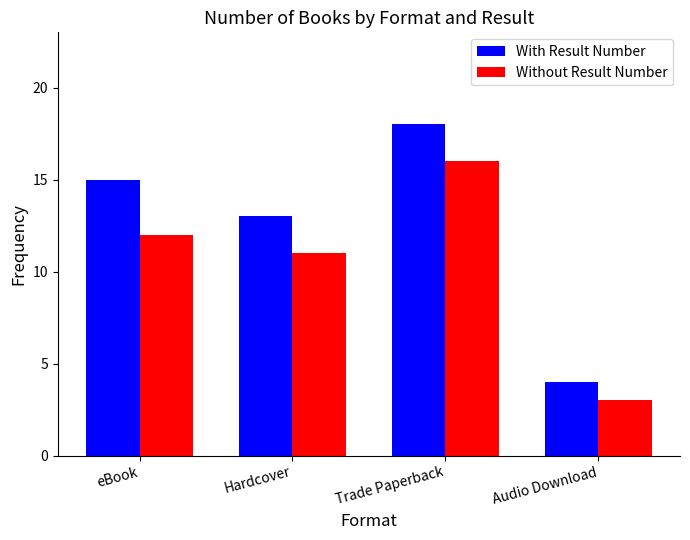

List the labels in order of Without Result Number value, smallest first.

Audio Download, Hardcover, eBook, Trade Paperback